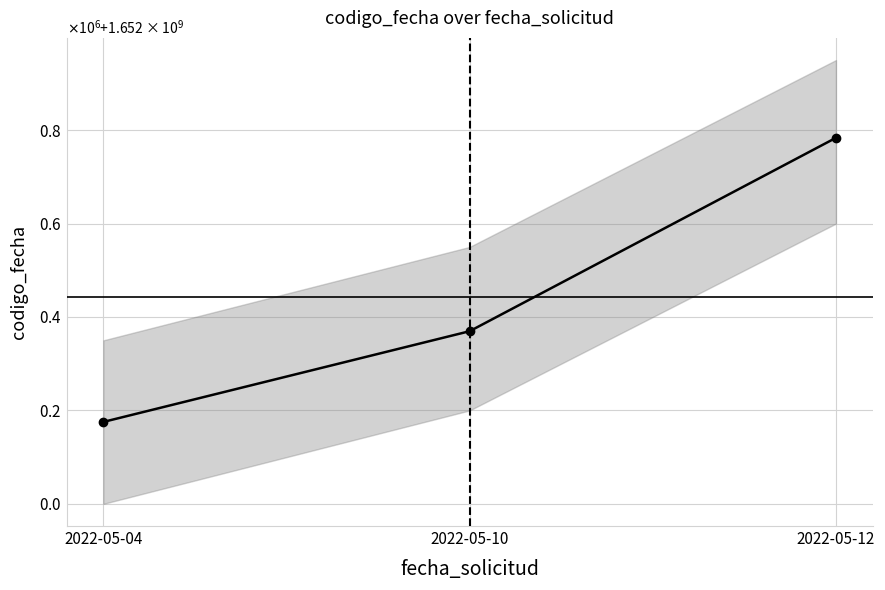

What is the smallest value displayed?

1652175344